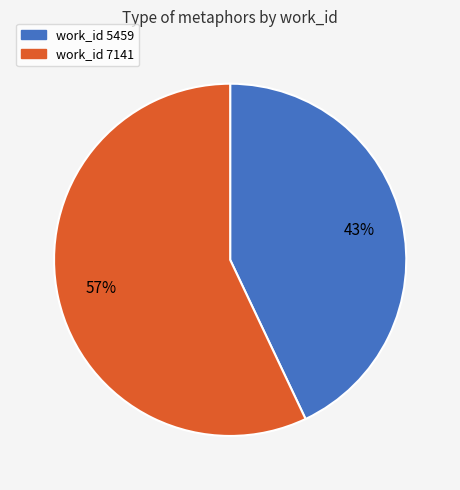

To the nearest percent, what is the difference between the largest and smallest slice percentages?

14%